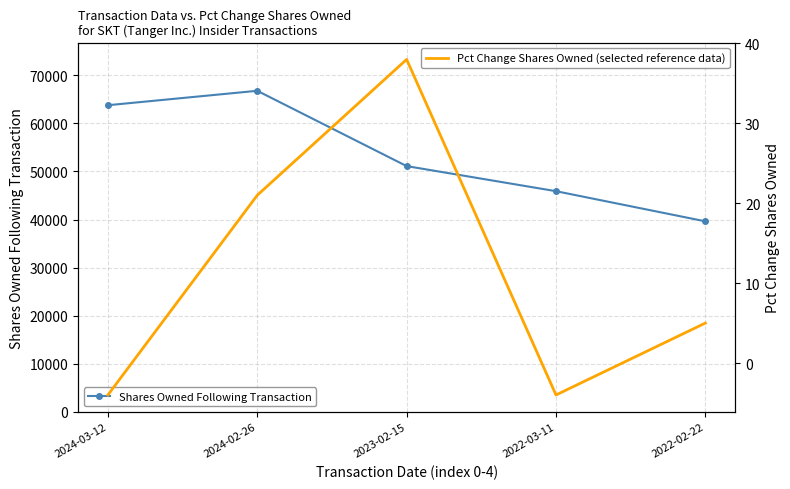

What is the spread (max minus min) of values at 2022-02-22?

39615